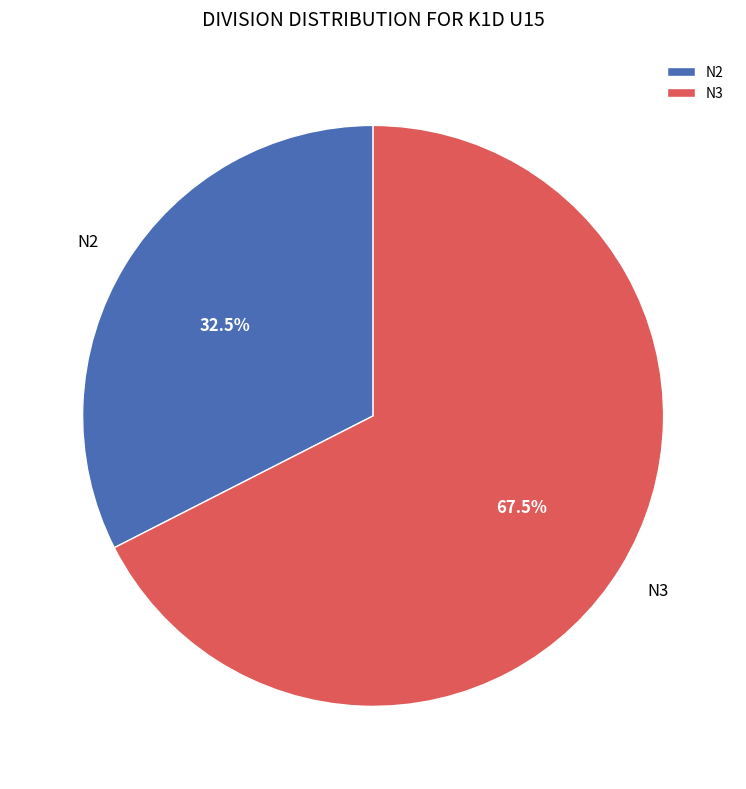

The N2 slice represents 26% of the pie. True or false?

False